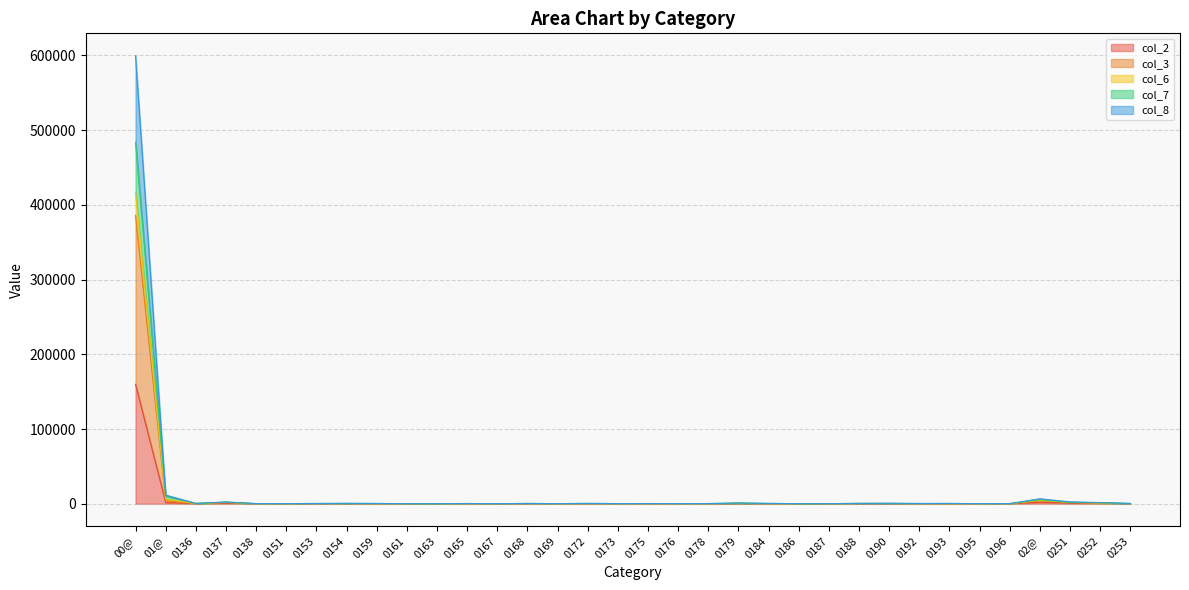

Which category has the highest value in the col_2 series?

00@